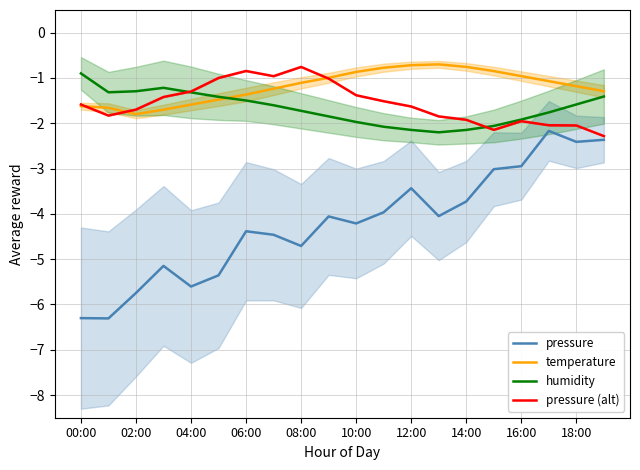

The value of pressure (alt) at 02:00 is -1.0. True or false?

False